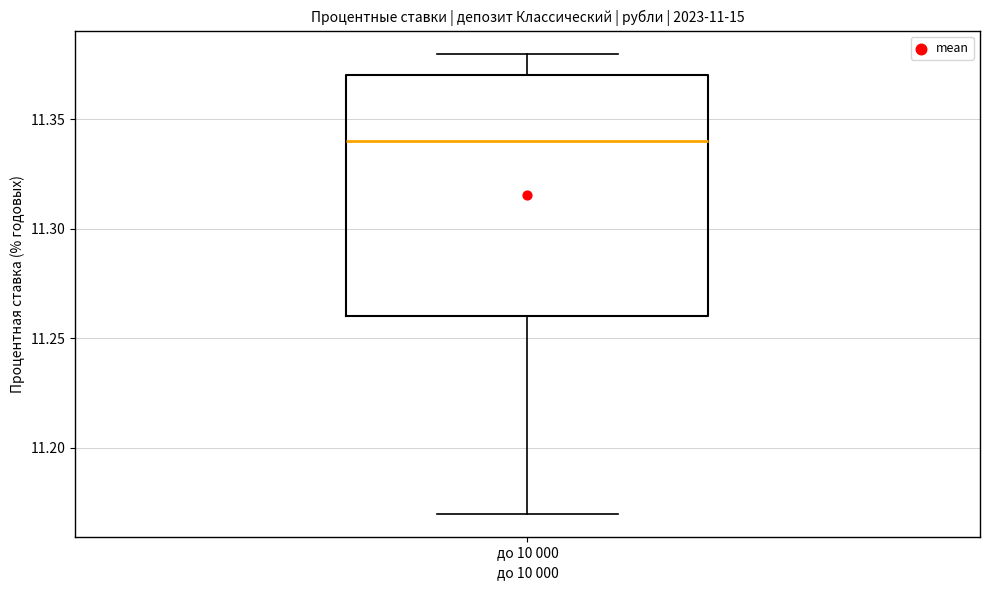

Transcribe this box plot: give where the median line is, the range the box spans, and where the two whiskers end, as read against the y-axis. The values are not printed on the chart, so give them approximately, as read against the axis.

median 11.34, box 11.26 to 11.37, whiskers 11.17 to 11.38